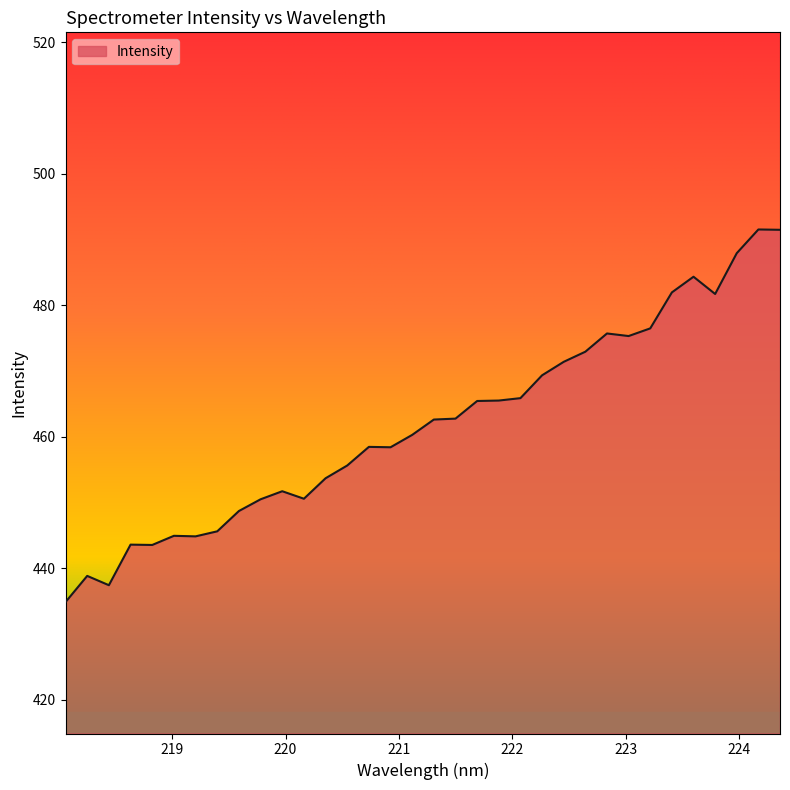

What is the greatest value displayed?

491.5